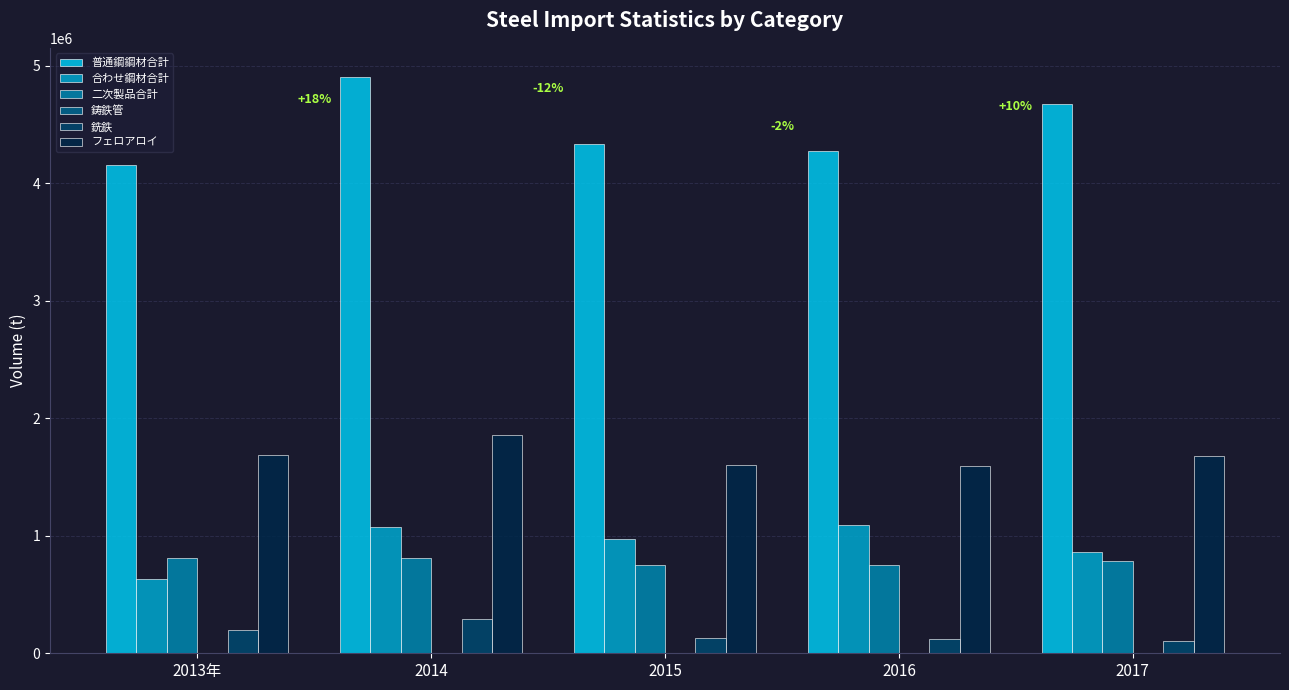

The value of 普通鋼鋼材合計 at 2015 is 4339451.1. True or false?

True